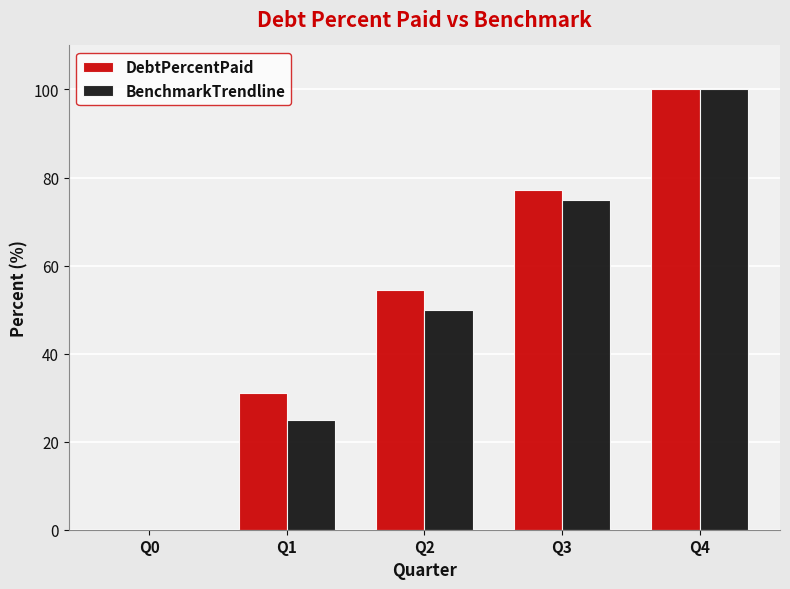

What are all the series names shown in the legend?

DebtPercentPaid, BenchmarkTrendline